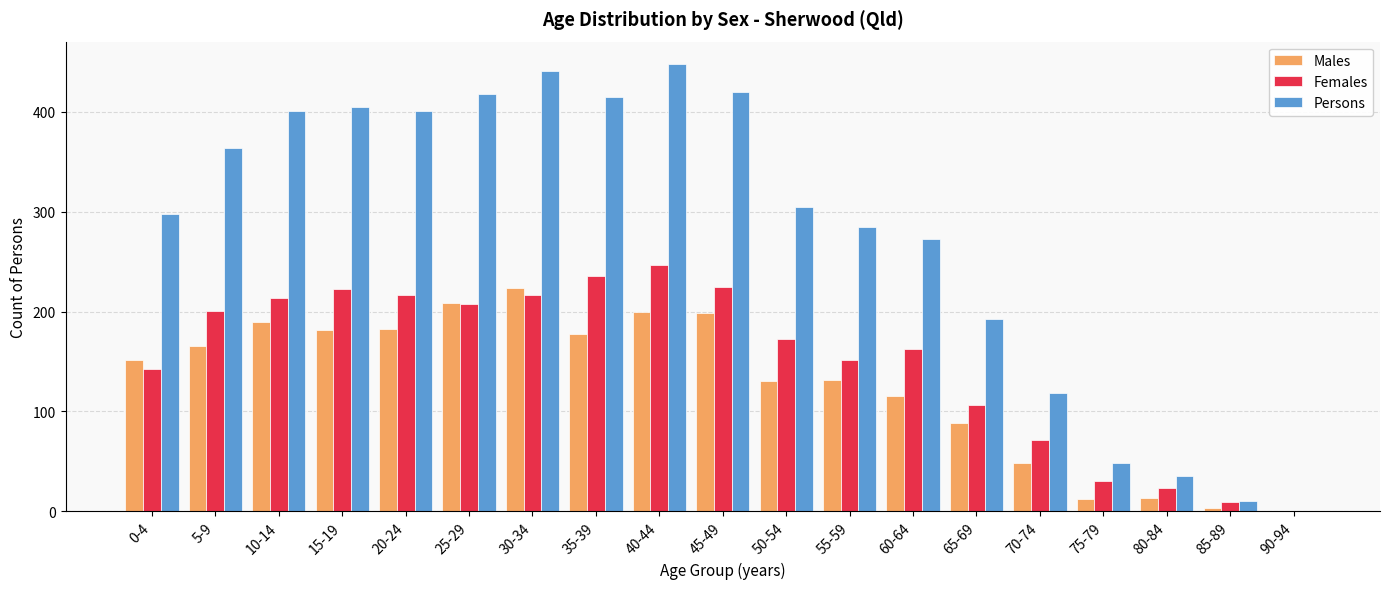

What is the maximum value for Males?

224